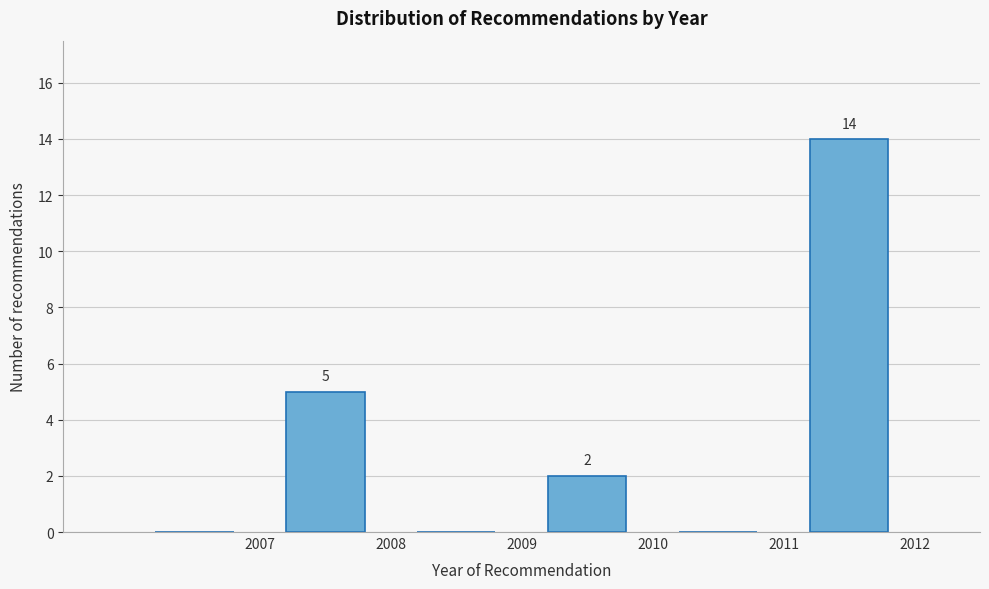

Which range on the x-axis has the tallest bar?

2011 to 2012